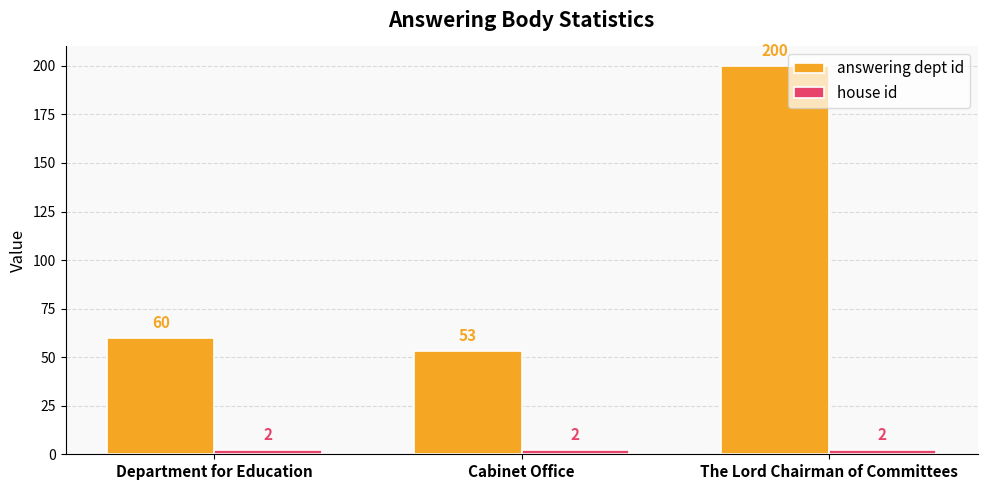

What is the total value across all series at The Lord Chairman of Committees?

202